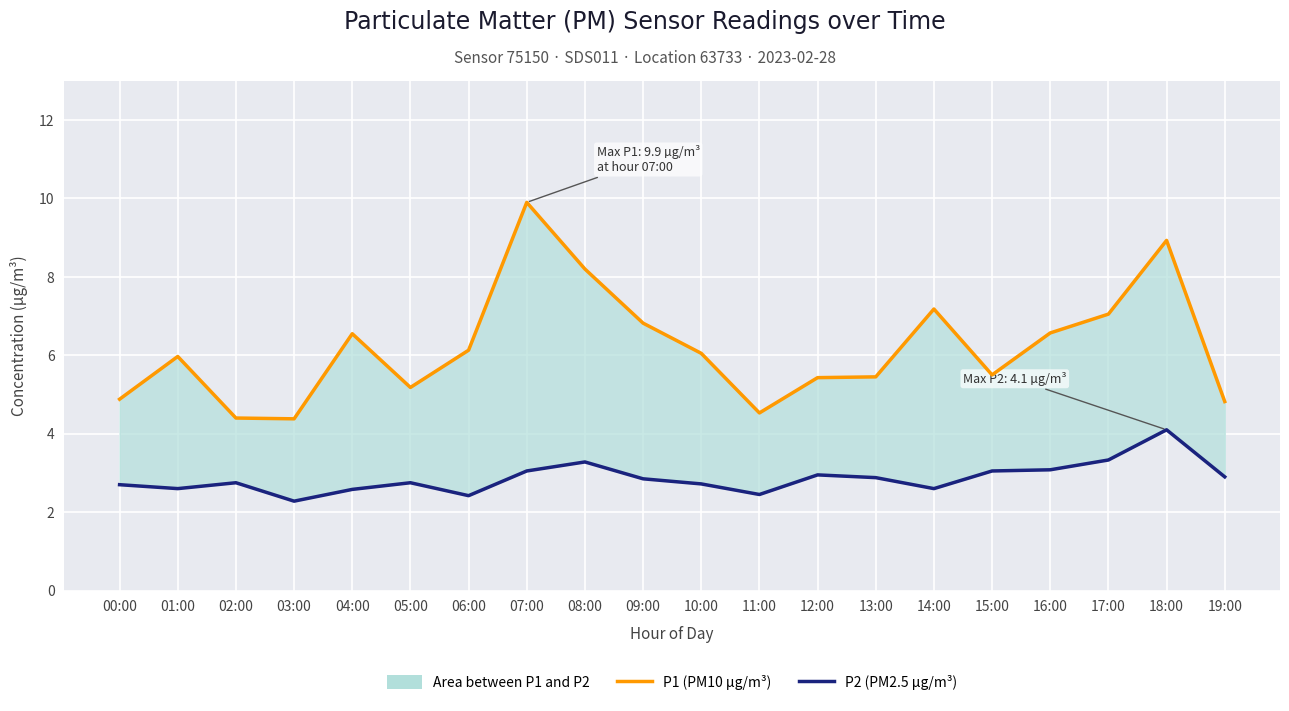

Between 07:00 and 17:00, which series saw the biggest shift?

P1 (PM10 µg/m³)